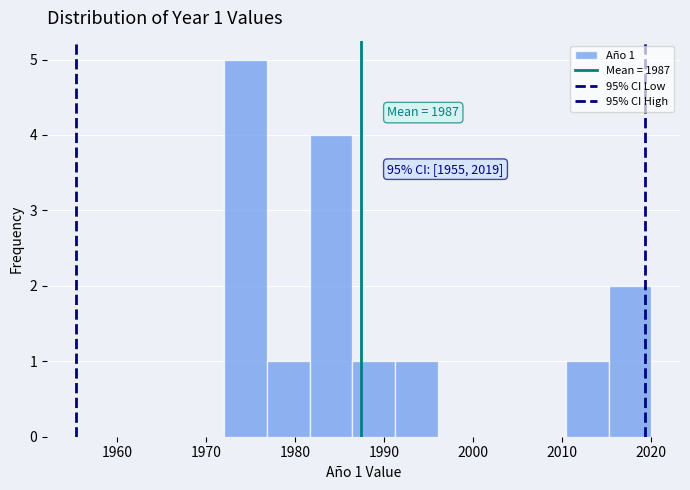

Which range on the x-axis has the tallest bar?

1972.0 to 1976.8